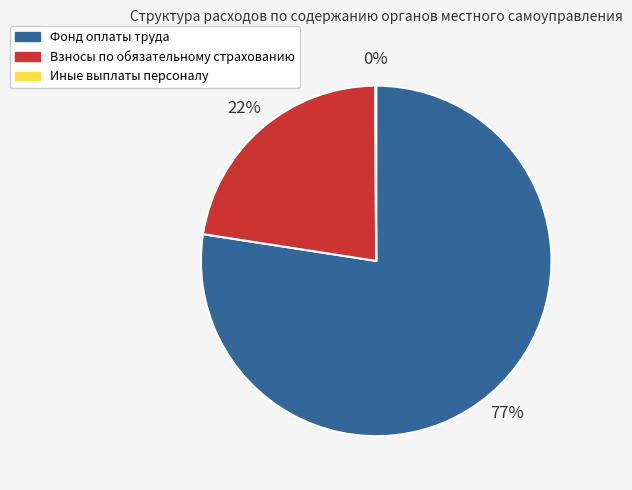

What is the majority slice?

Фонд оплаты труда